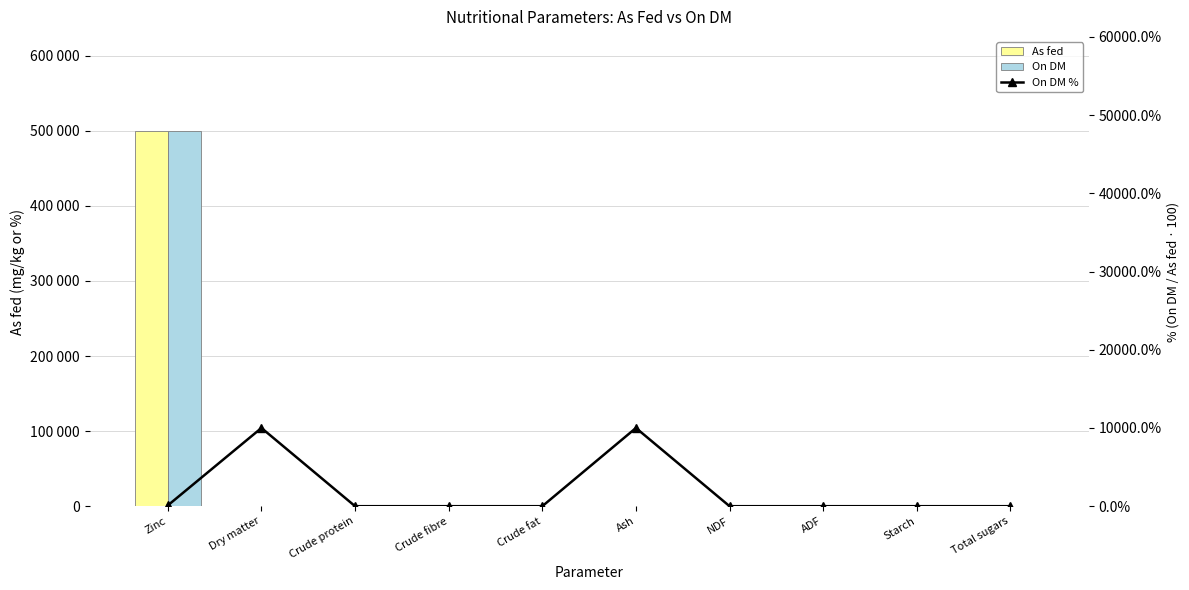

Reading right to left, extract all data points from this chart.

As fed: 0.0	0.0	0.0	0.0	0.0	0.0	0.0	0.0	0.0	499500.0
On DM: 0.0	0.0	0.0	0.0	100.0	0.0	0.0	0.0	100.0	500000.0
On DM %: 0.0	0.0	0.0	0.0	10000.0	0.0	0.0	0.0	10000.0	100.1